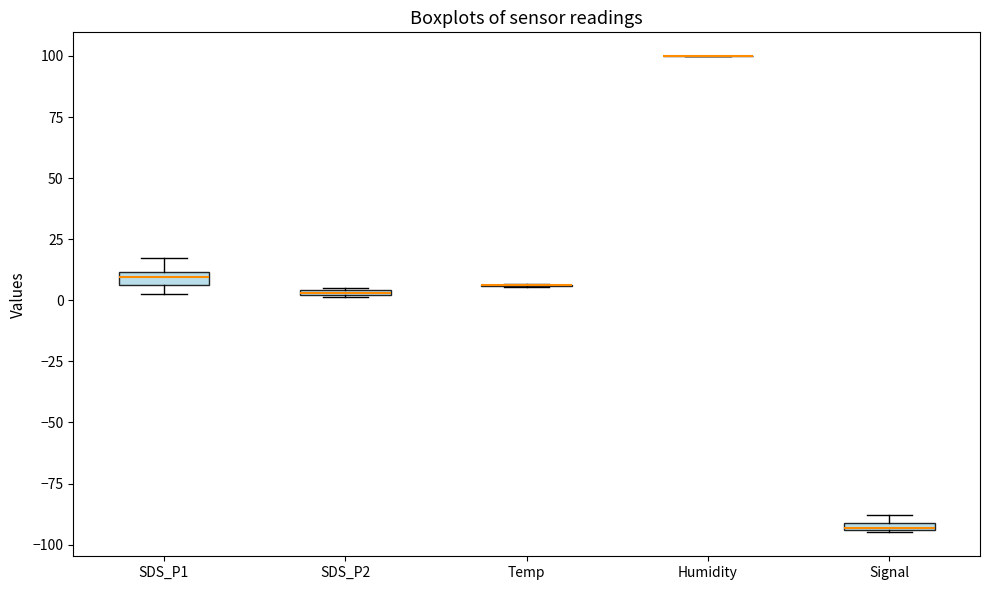

Where is the upper edge of the box for SDS_P1 on the y-axis? The values are not printed on the chart, so give them approximately, as read against the axis.

10